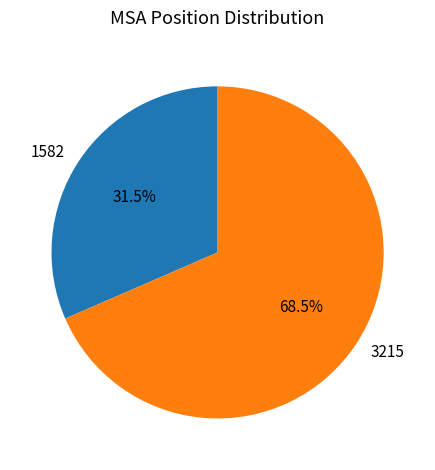

True or false: 3215 accounts for 62% of the total.

False